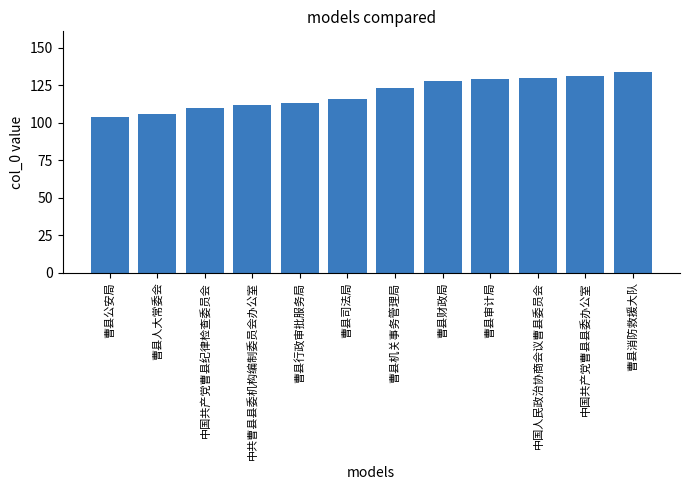

Reading left to right, transcribe all the data shown in this chart.

曹县公安局=104	曹县人大常委会=106	中国共产党曹县纪律检查委员会=110	中共曹县县委机构编制委员会办公室=112	曹县行政审批服务局=113	曹县司法局=116	曹县机关事务管理局=123	曹县财政局=128	曹县审计局=129	中国人民政治协商会议曹县委员会=130	中国共产党曹县县委办公室=131	曹县消防救援大队=134